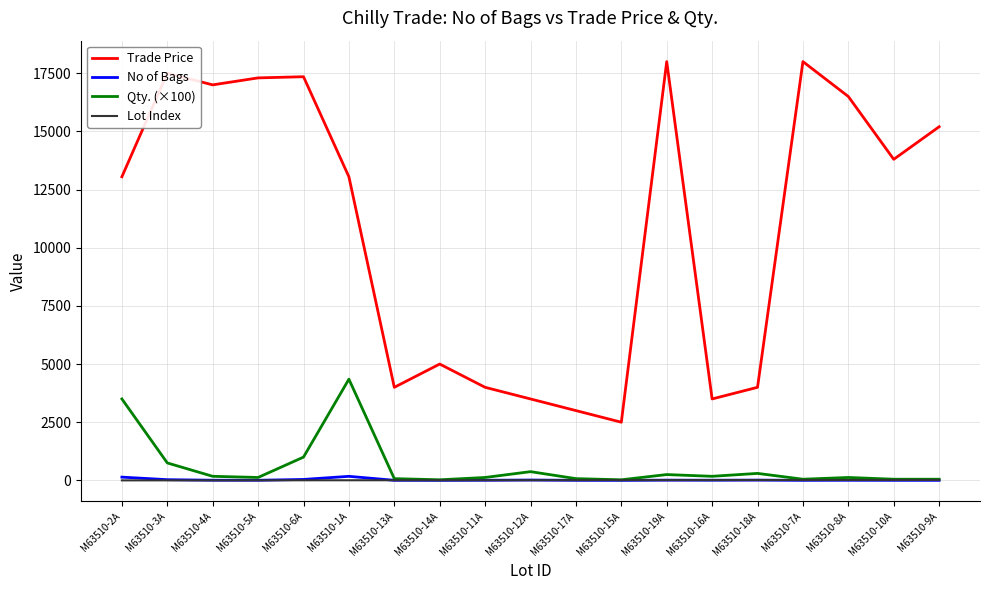

True or false: Trade Price and No of Bags cross at least once.

False